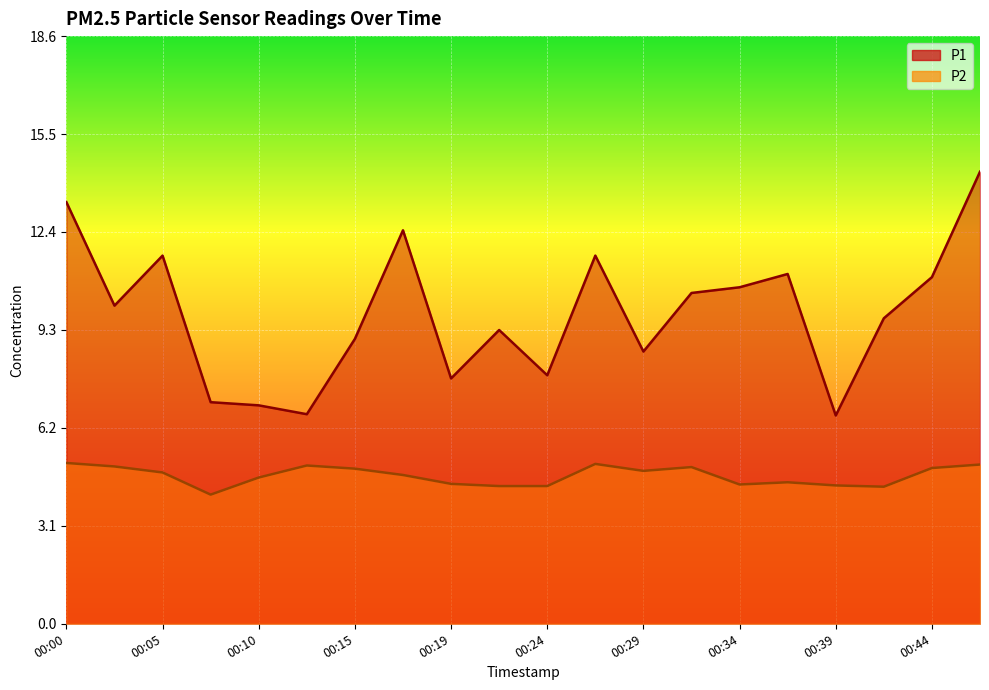

Is it true that P1 equals 12.7 at 00:22?

False